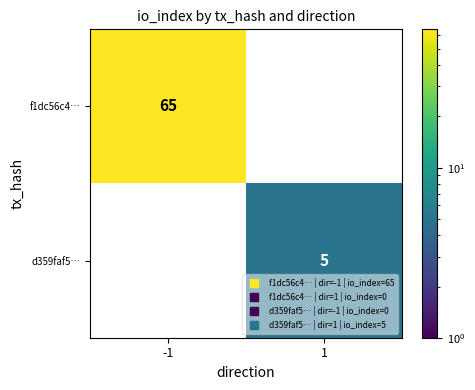

What is the maximum value shown in the chart?

65